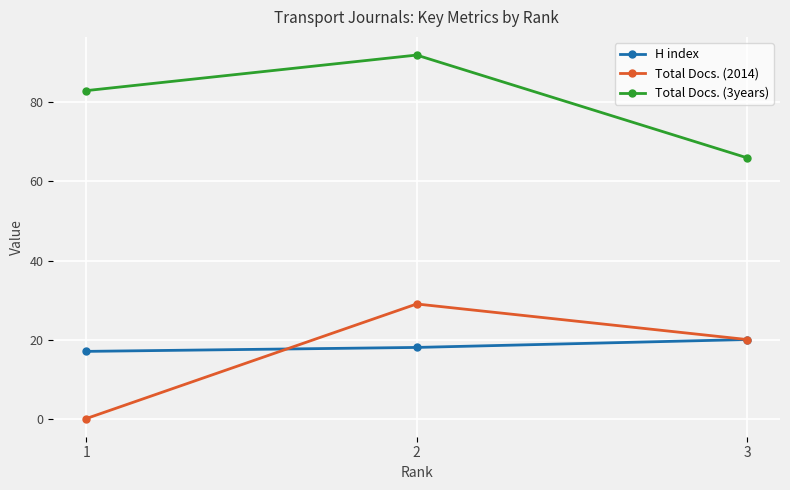

What is the value of the Total Docs. (3years) point at the 1st from the left?

83